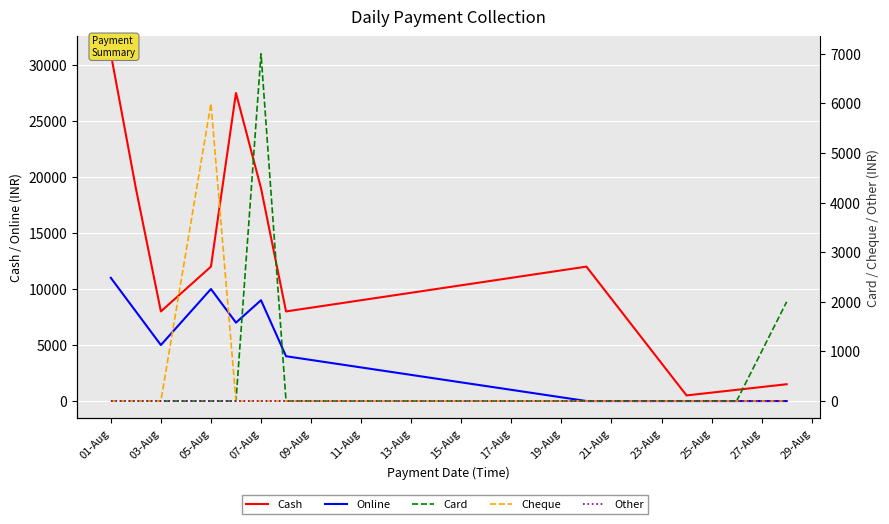

True or false: Card and Other intersect in this chart.

False